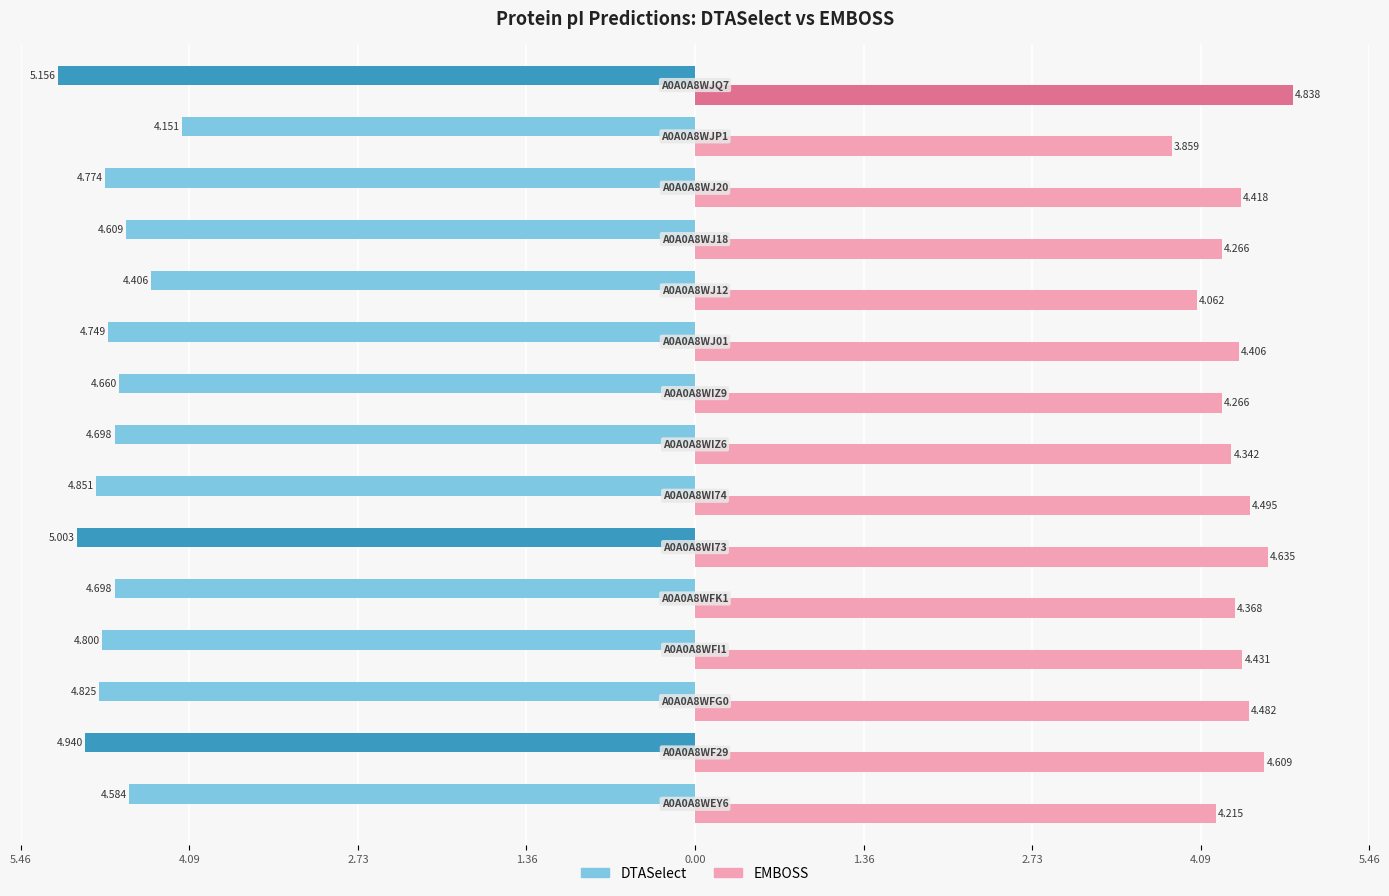

Are the bars horizontal?

Yes